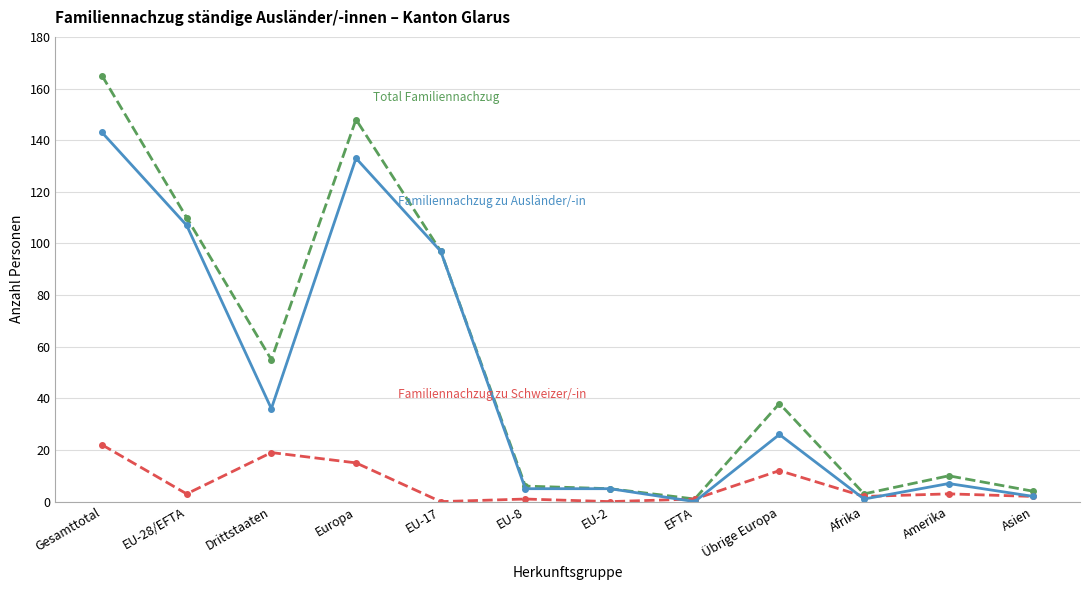

What is the label of the 3rd point from the right?

Afrika